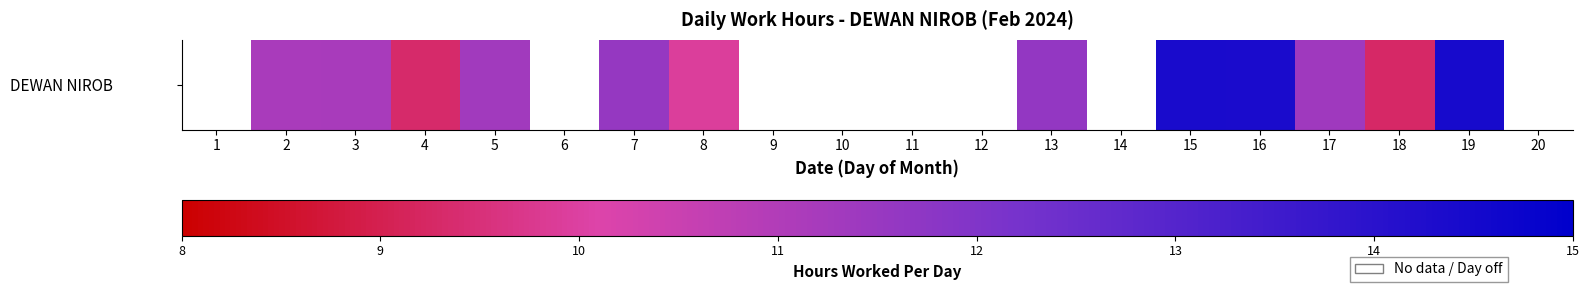

Which has a higher value, 15 or 16?

15